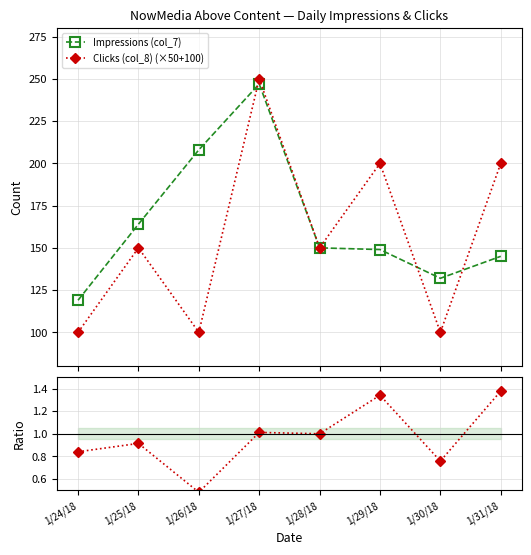

Reading left to right, list all the values displayed in this chart.

Impressions (col_7): 1/24/18=119.0	1/25/18=164.0	1/26/18=208.0	1/27/18=247.0	1/28/18=150.0	1/29/18=149.0	1/30/18=132.0	1/31/18=145.0
Clicks (col_8) (×50+100): 1/24/18=100.0	1/25/18=150.0	1/26/18=100.0	1/27/18=250.0	1/28/18=150.0	1/29/18=200.0	1/30/18=100.0	1/31/18=200.0
Ratio (clicks_scaled / impressions): 1/24/18=0.8	1/25/18=0.9	1/26/18=0.5	1/27/18=1.0	1/28/18=1.0	1/29/18=1.3	1/30/18=0.8	1/31/18=1.4